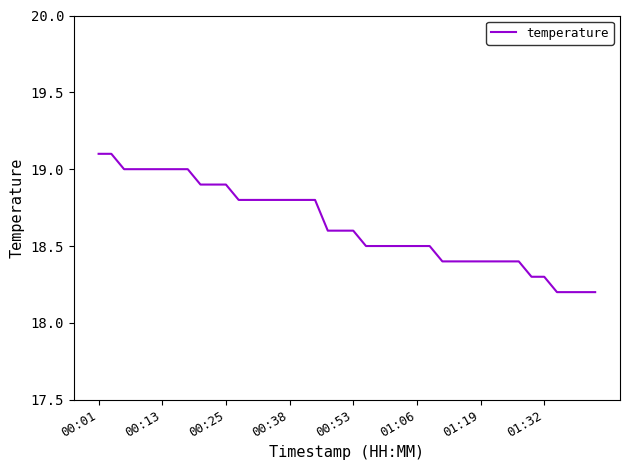

What is the difference between the maximum and minimum values?

0.9